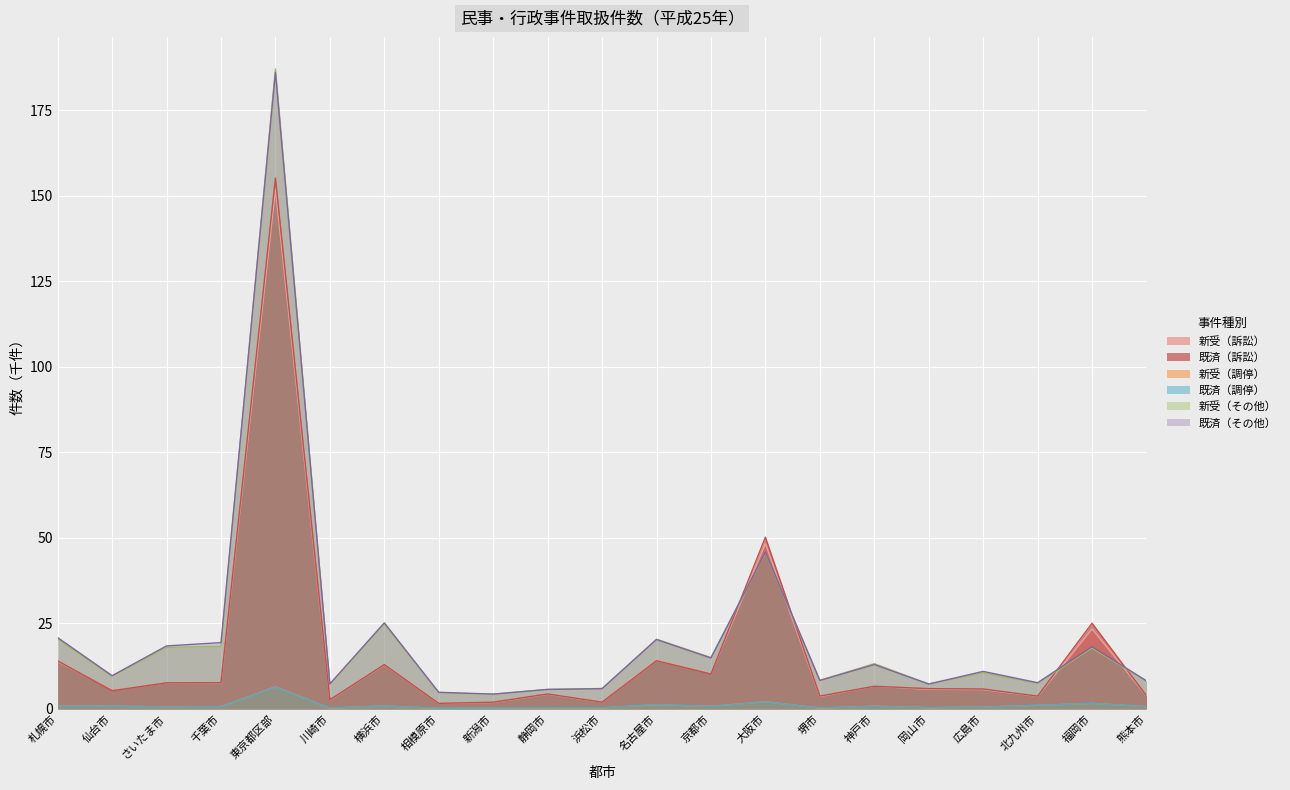

Rank the series at 川崎市 from lowest to highest value.

新受（調停）, 既済（調停）, 新受（訴訟）, 既済（訴訟）, 新受（その他）, 既済（その他）